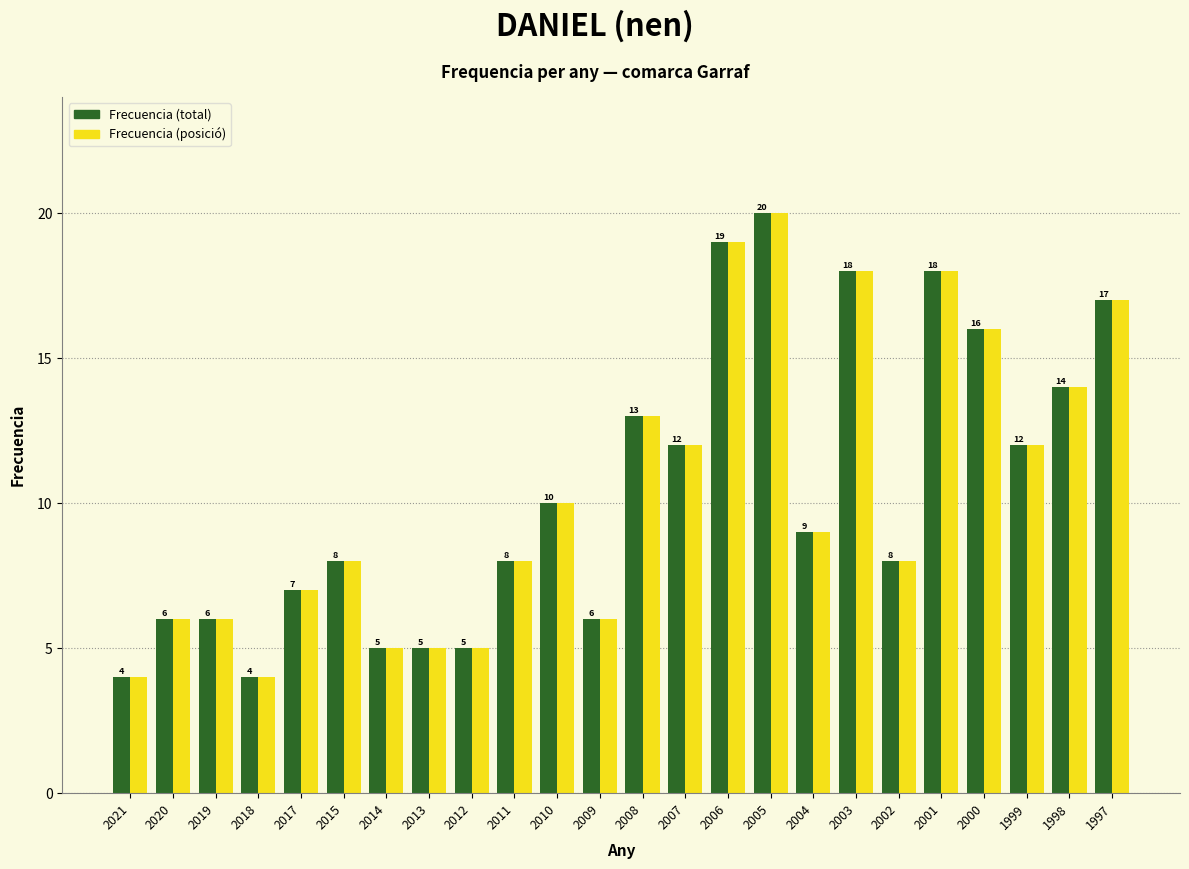

Reading left to right, list all the values displayed in this chart.

Frecuencia (total): 4	6	6	4	7	8	5	5	5	8	10	6	13	12	19	20	9	18	8	18	16	12	14	17
Frecuencia (posició): 4	6	6	4	7	8	5	5	5	8	10	6	13	12	19	20	9	18	8	18	16	12	14	17